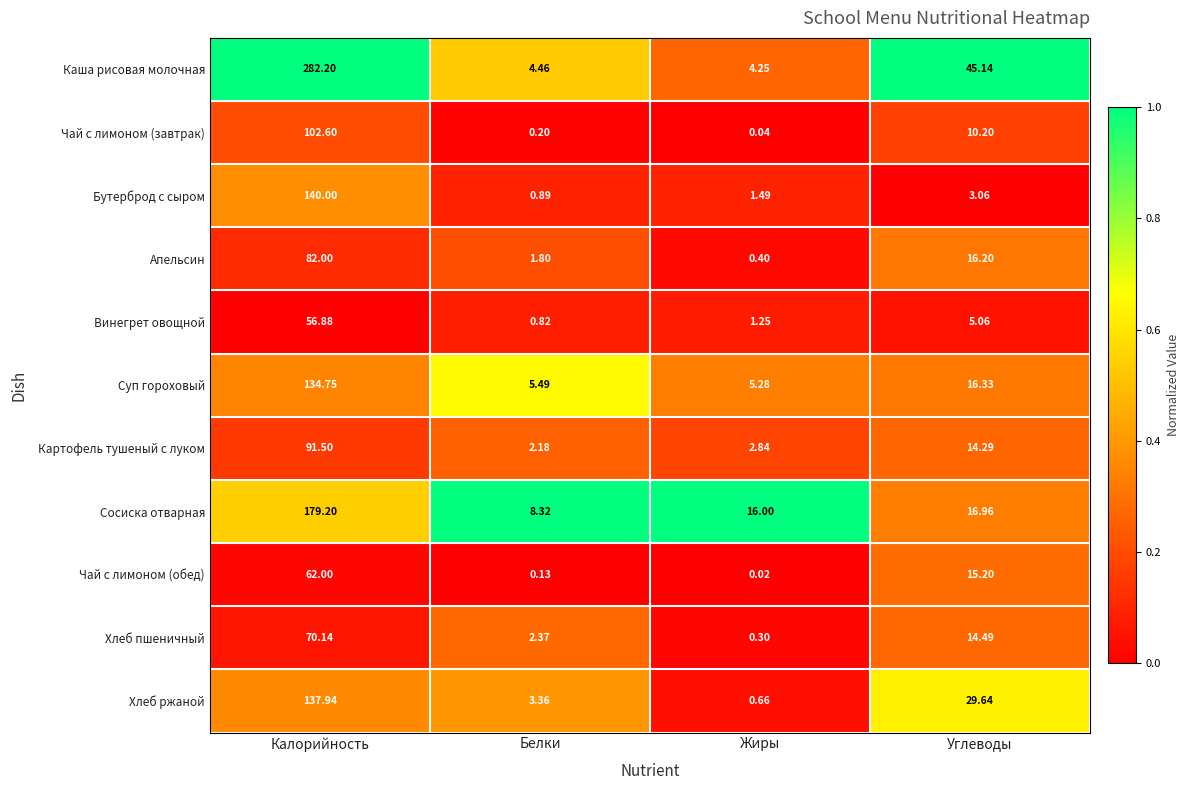

Which category has the highest value across all series?

Калорийность